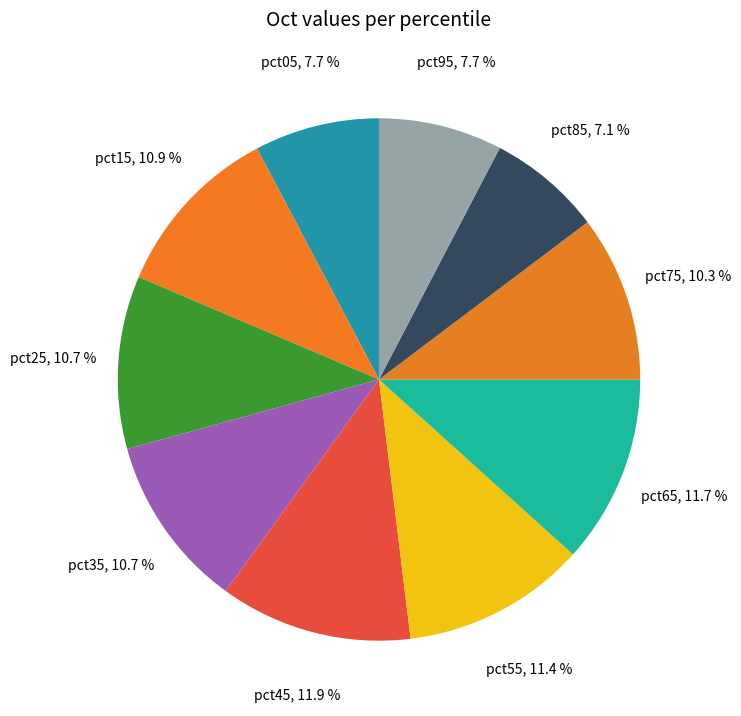

Count the number of slices in the pie.

10